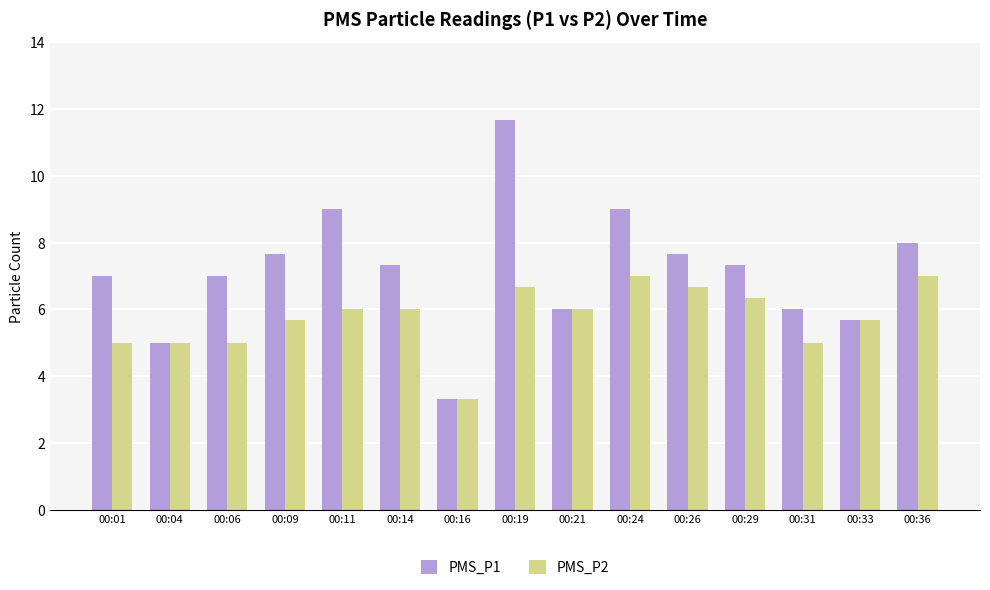

What is the value of the PMS_P2 bar at the 14th from the left?

5.7